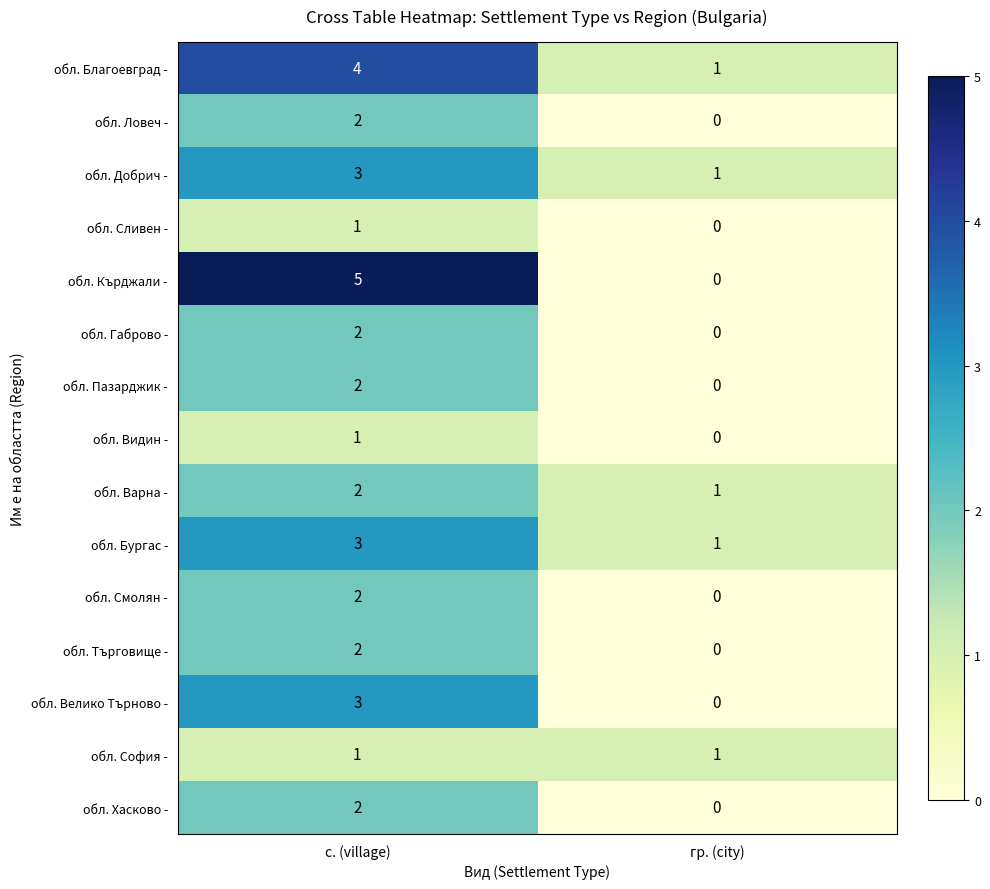

True or false: обл. София - has a value of 0 at гр. (city).

False